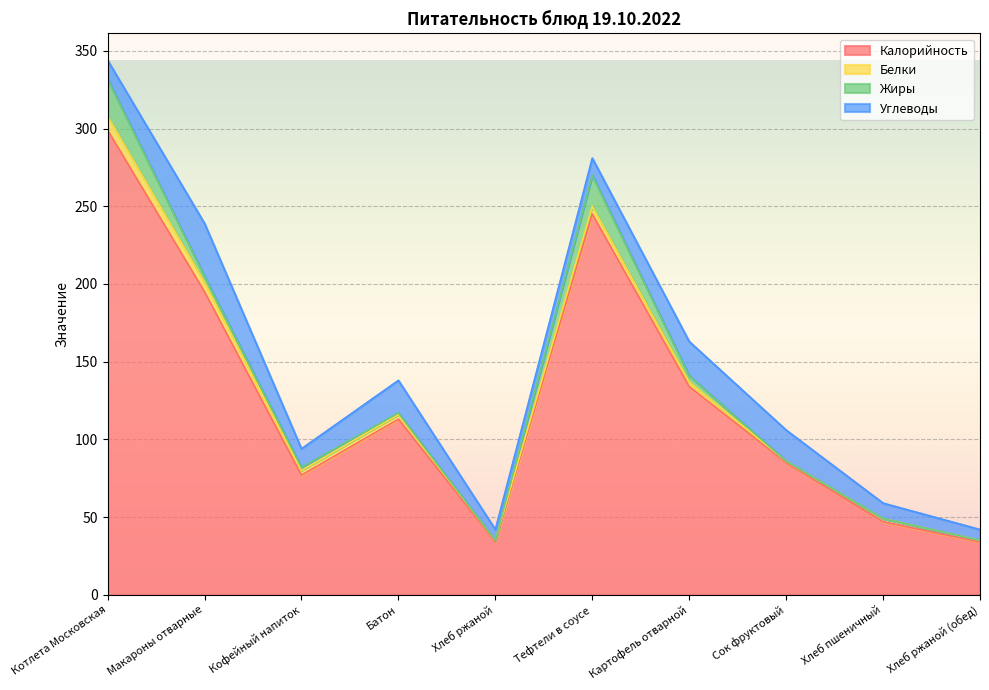

True or false: Белки has more than 1 points higher than both neighbors.

True